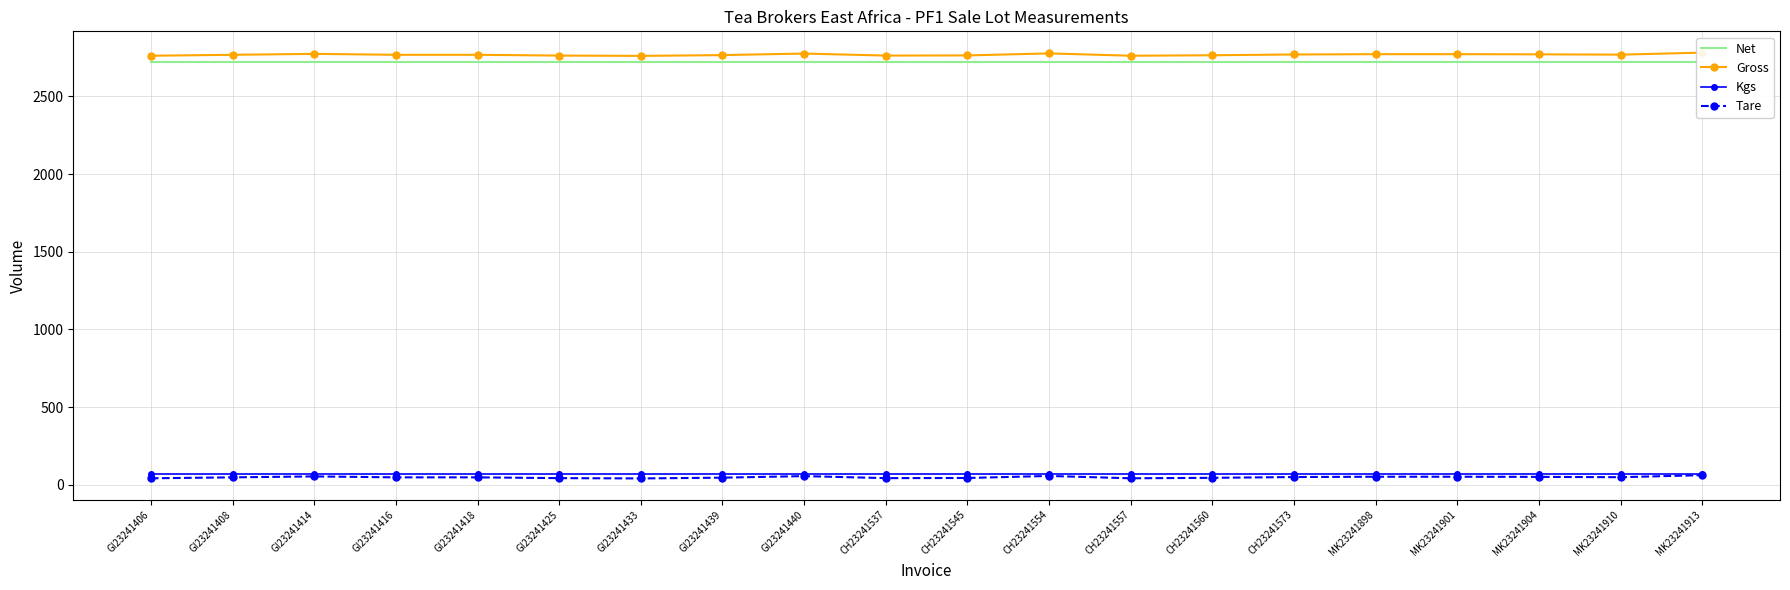

Reading right to left, list all the values displayed in this chart.

Net: 2720	2720	2720	2720	2720	2720	2720	2720	2720	2720	2720	2720	2720	2720	2720	2720	2720	2720	2720	2720
Gross: 2782	2769	2771	2772	2772	2770	2765	2762	2777	2764	2763	2776	2766	2761	2763	2768	2768	2774	2768	2762
Kgs: 68	68	68	68	68	68	68	68	68	68	68	68	68	68	68	68	68	68	68	68
Tare: 62	49	51	52	52	50	45	42	57	44	43	56	46	41	43	48	48	54	48	42